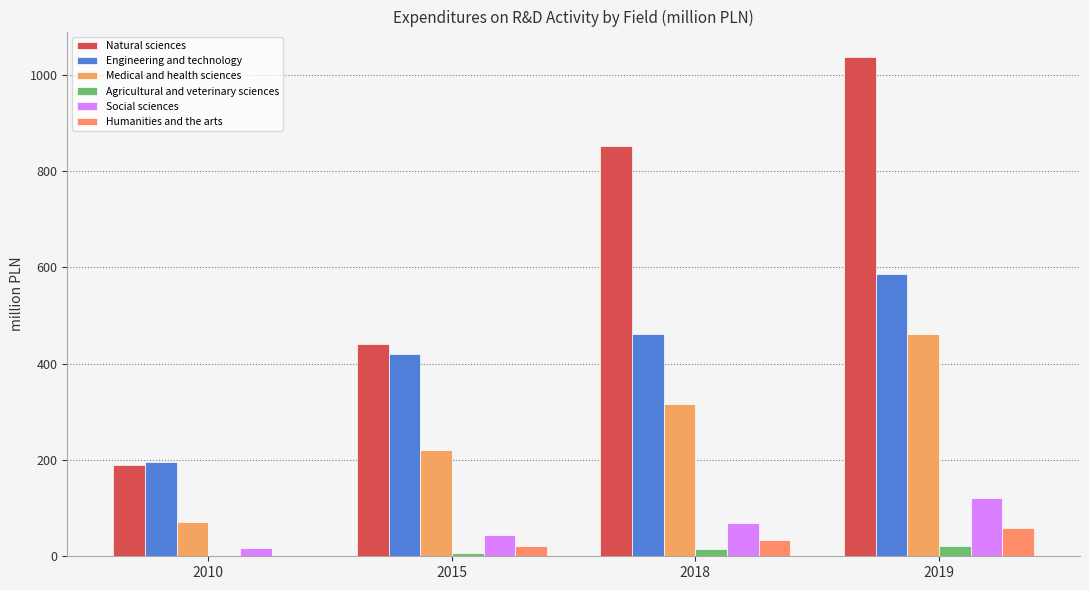

Reading left to right, list all the values displayed in this chart.

Natural sciences: 189.5	441.1	851.6	1037.9
Engineering and technology: 196.2	420.8	462.4	586.5
Medical and health sciences: 71.7	220.0	315.4	461.5
Agricultural and veterinary sciences: 0.0	7.4	14.9	21.9
Social sciences: 16.2	44.7	68.9	120.7
Humanities and the arts: 0.0	22.3	34.8	59.5